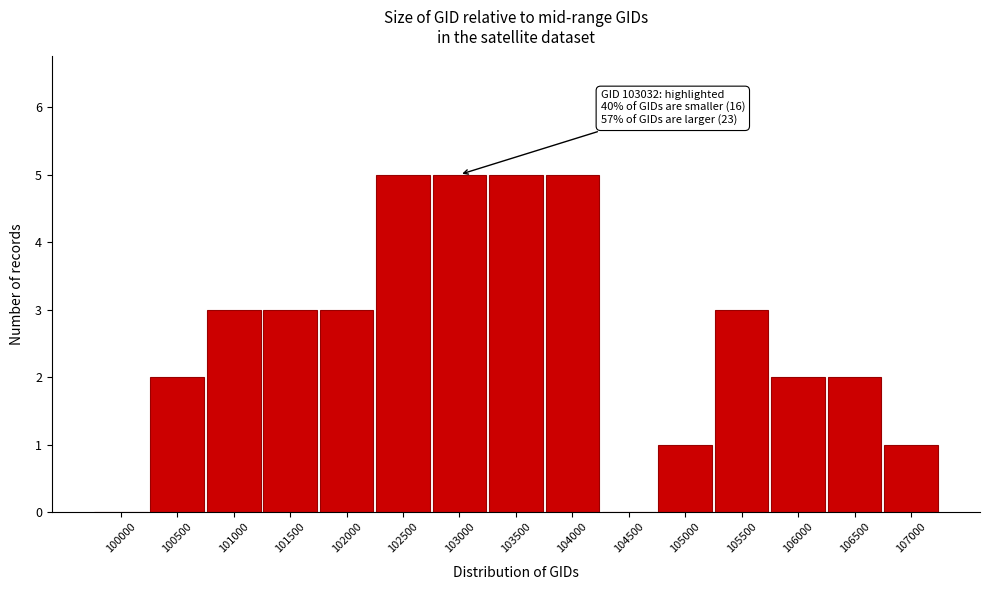

Reading left to right, transcribe all the data shown in this chart.

100000=0	100500=2	101000=3	101500=3	102000=3	102500=5	103000=5	103500=5	104000=5	104500=0	105000=1	105500=3	106000=2	106500=2	107000=1